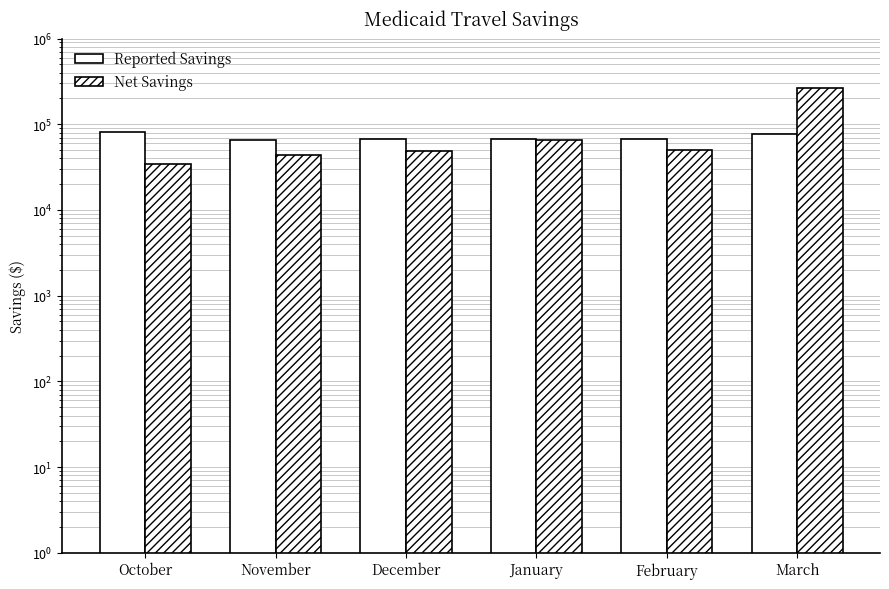

Reading left to right, transcribe all the data shown in this chart.

Reported Savings: October=80713.8	November=64687.5	December=66883.8	January=68013.9	February=68142.0	March=77245.6
Net Savings: October=34411.7	November=43649.3	December=48304.1	January=65824.5	February=50469.3	March=262504.0